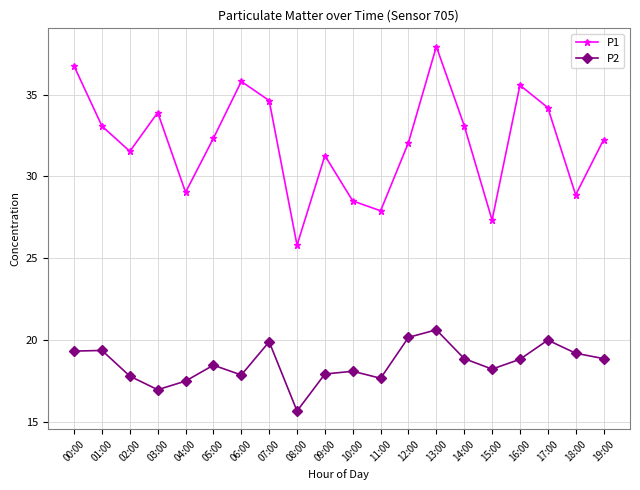

Which series has the widest spread of values?

P1